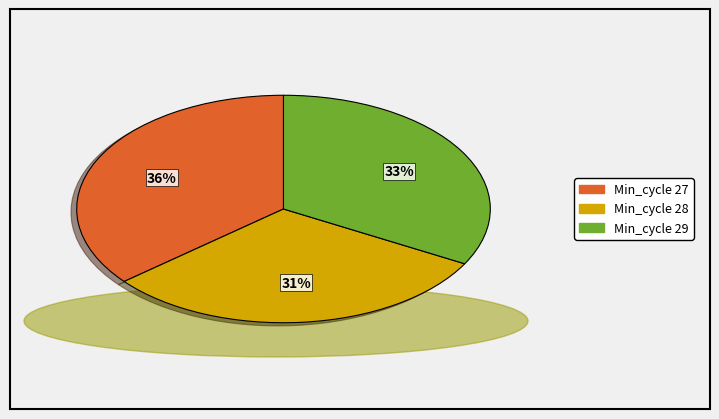

Is there any slice that represents more than half of the pie?

No